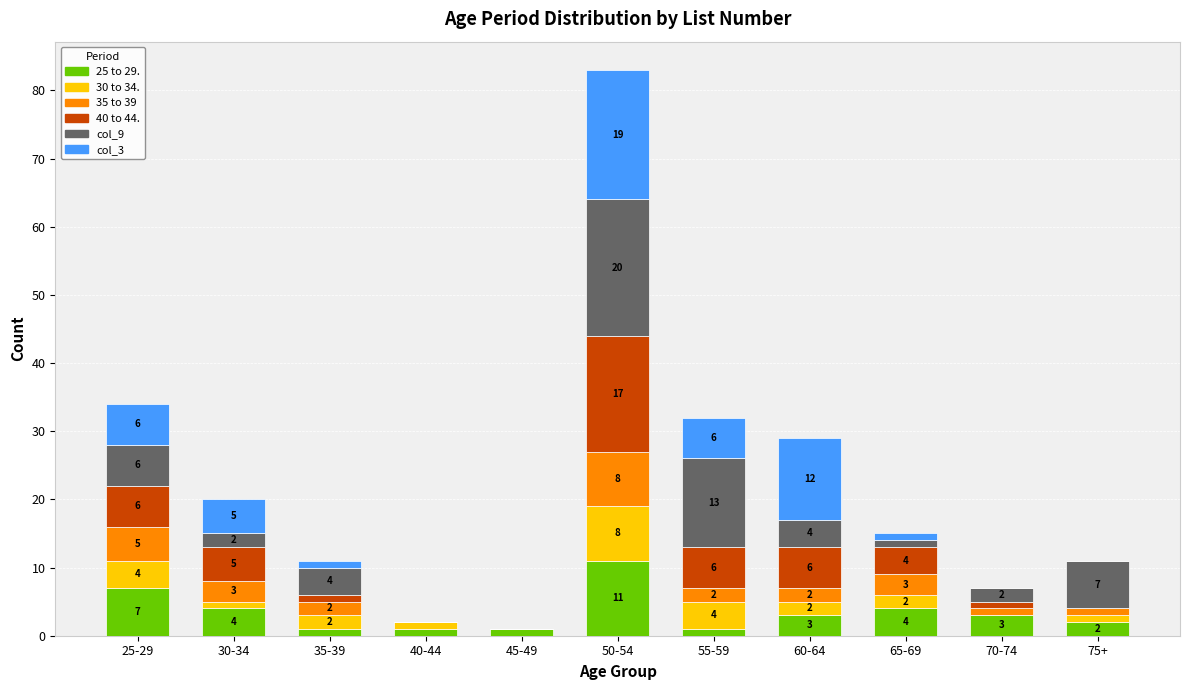

What is the maximum value for 25 to 29.?

11